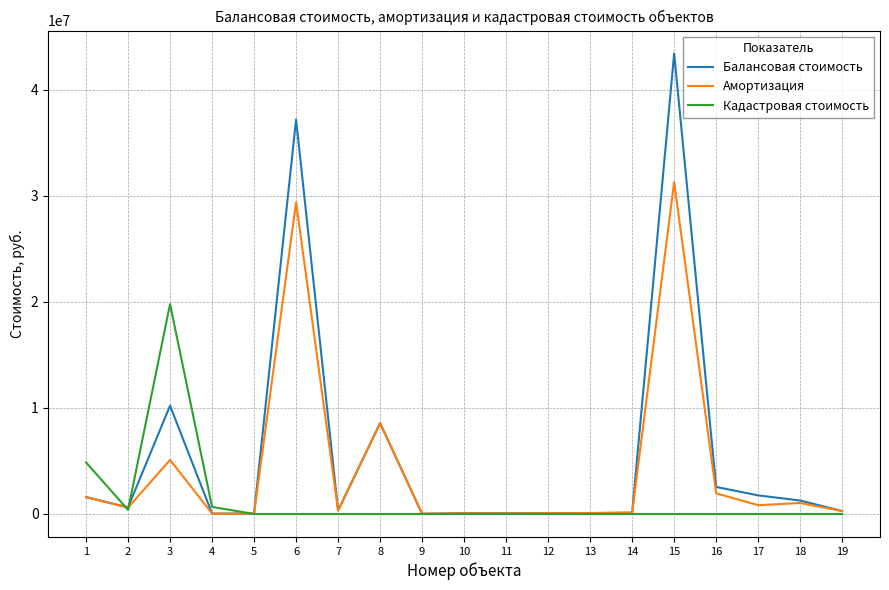

What is the greatest value displayed?

43401869.1